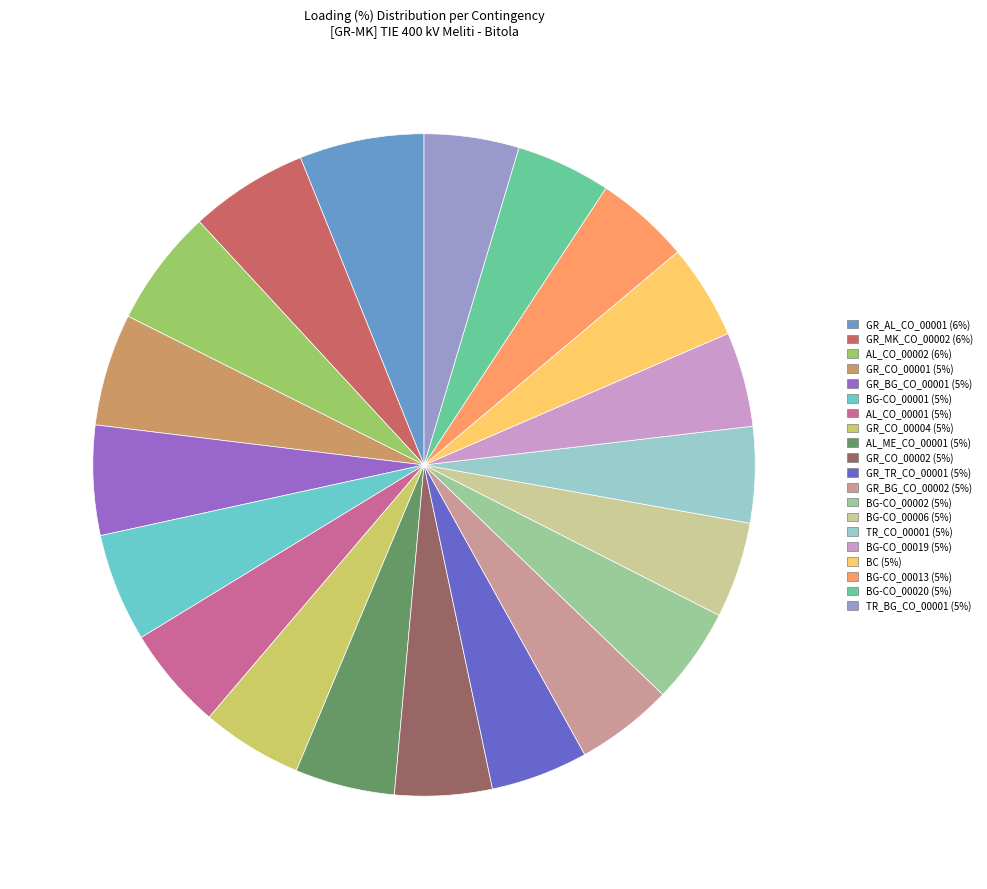

Count the number of slices in the pie.

20